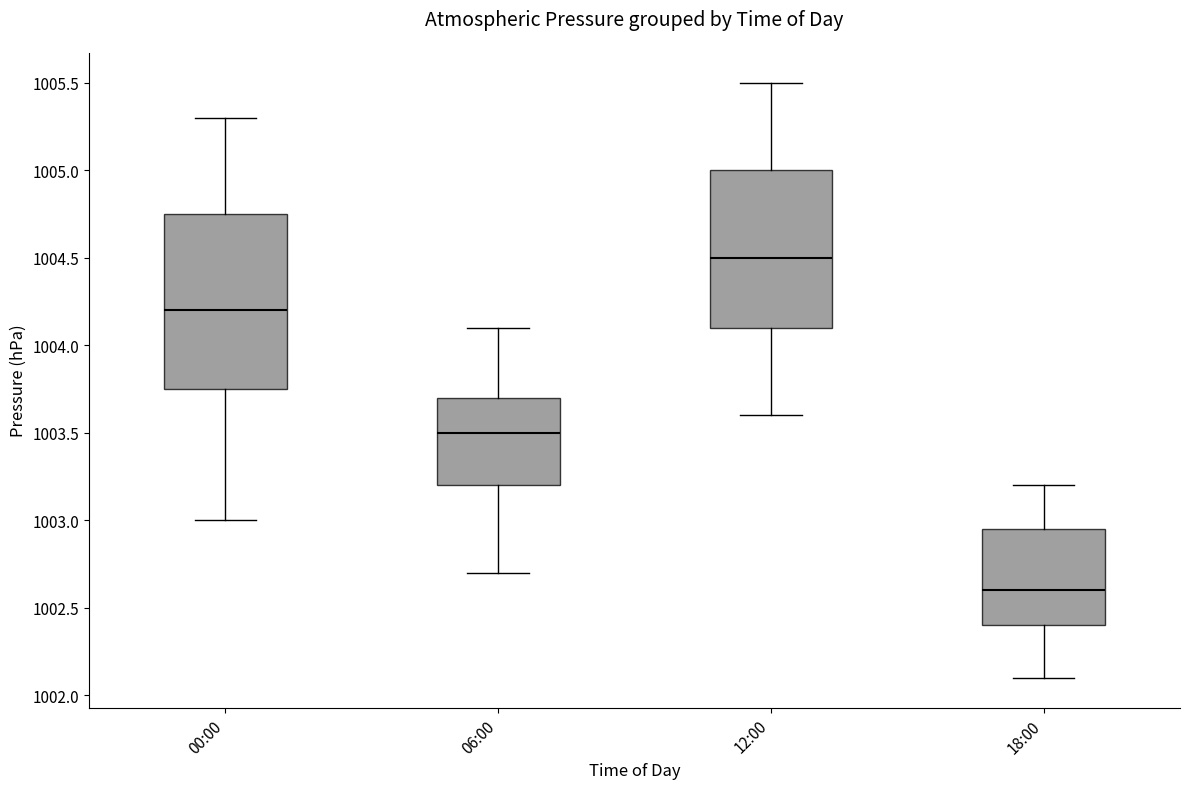

Reading left to right, read every box against the y-axis: the position of its median line, the range the box covers, and the ends of its whiskers. The values are not printed on the chart, so give them approximately, as read against the axis.

00:00: median 1004.20, box 1003.75 to 1004.75, whiskers 1003.00 to 1005.30
06:00: median 1003.50, box 1003.20 to 1003.70, whiskers 1002.70 to 1004.10
12:00: median 1004.50, box 1004.10 to 1005.00, whiskers 1003.60 to 1005.50
18:00: median 1002.60, box 1002.40 to 1002.95, whiskers 1002.10 to 1003.20